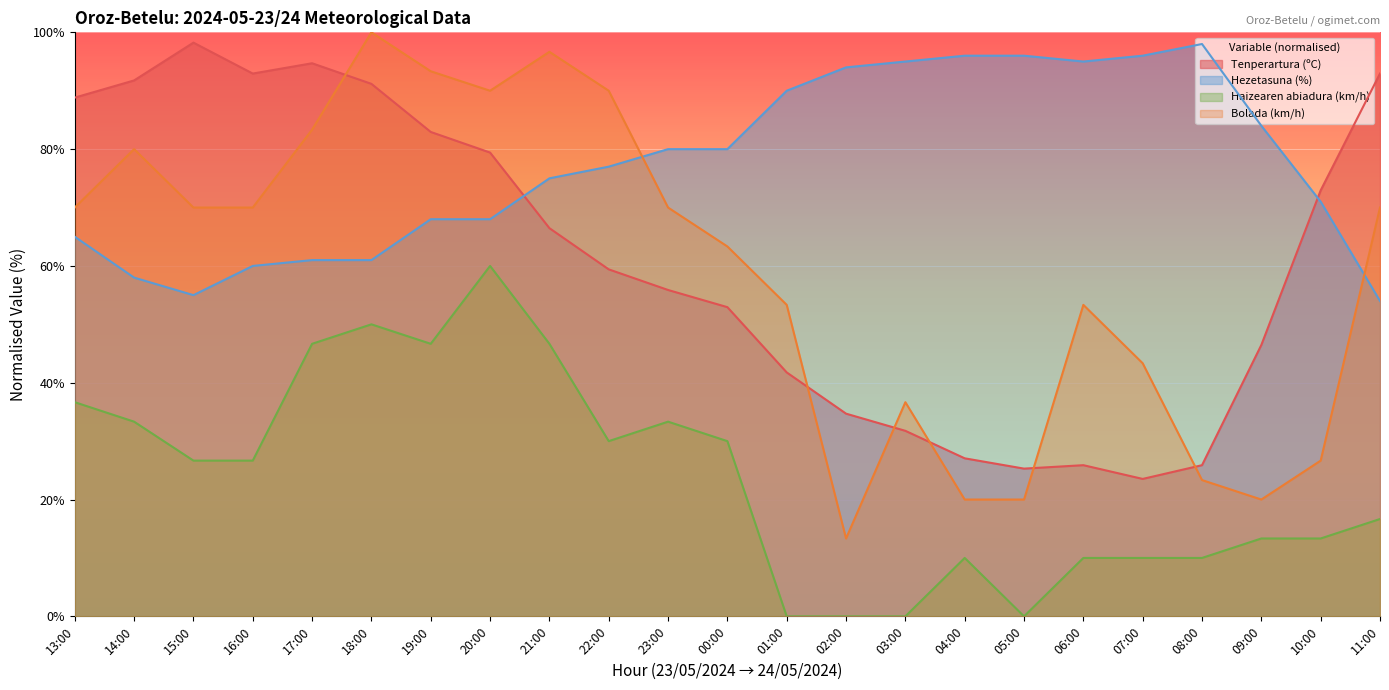

What is the difference between the maximum and second lowest values in the Bolada (km/h) series?

80.0